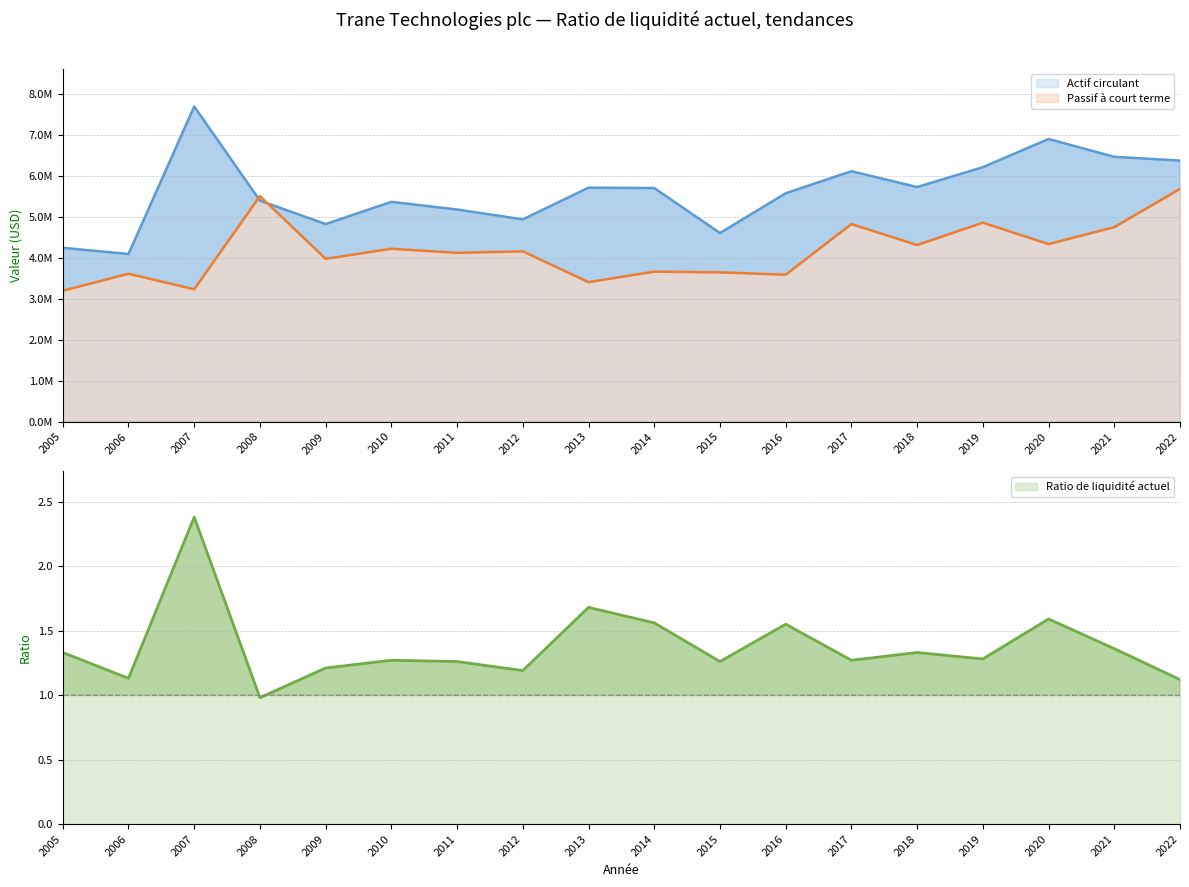

Where does the Actif circulant series first go above 5707900?

2007